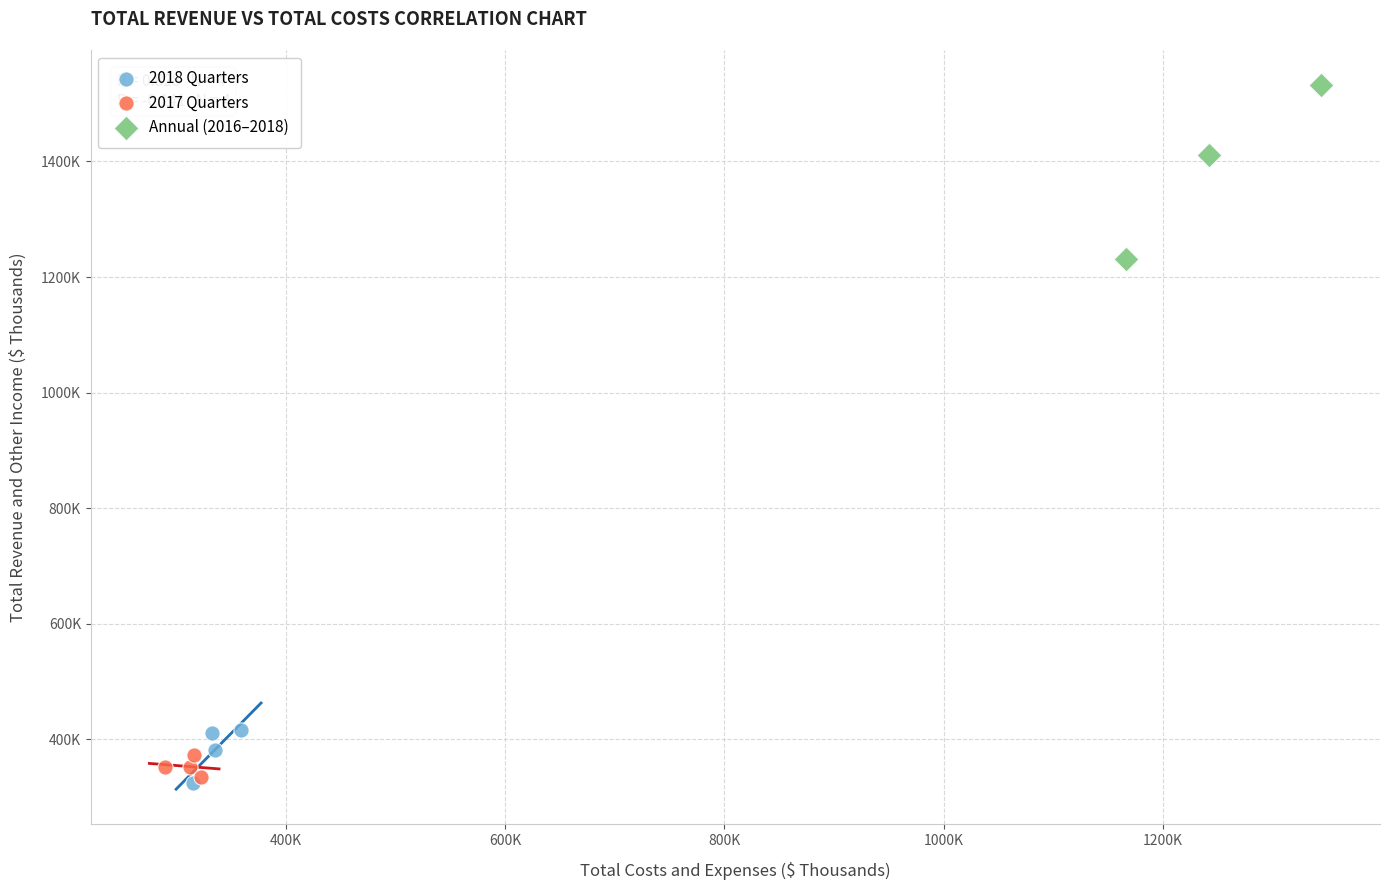

Which series reaches the maximum Y coordinate?

Annual (2016–2018)